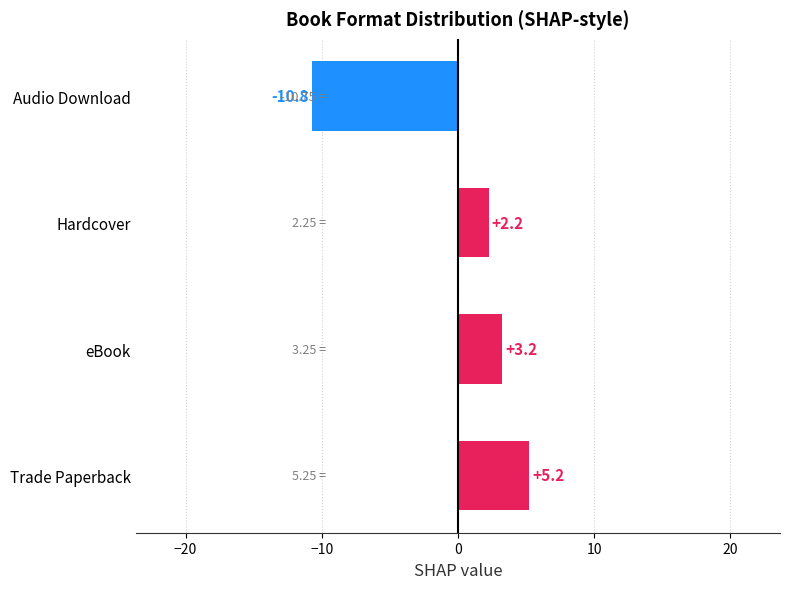

What is the ratio of the value at Trade Paperback to the value at eBook?

1.6